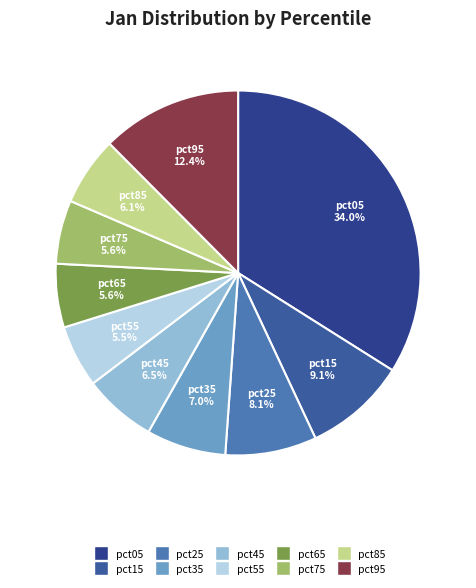

What percentage do pct45 and pct35 together represent?

13.5%